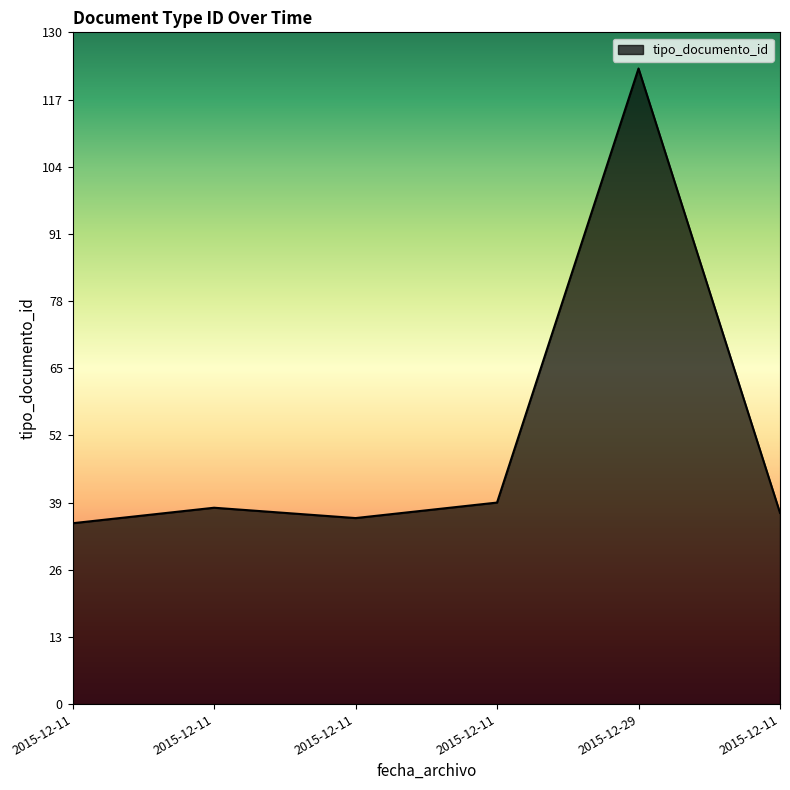

Where is the first local minimum?

2015-12-11